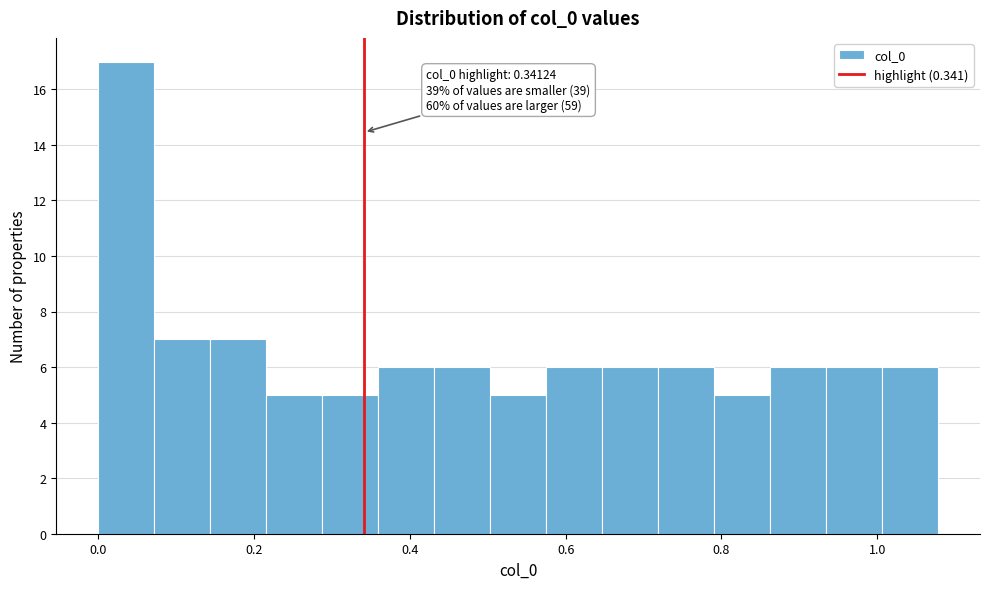

Read against the x-axis, roughly where is the centre of the tallest bar?

0.04